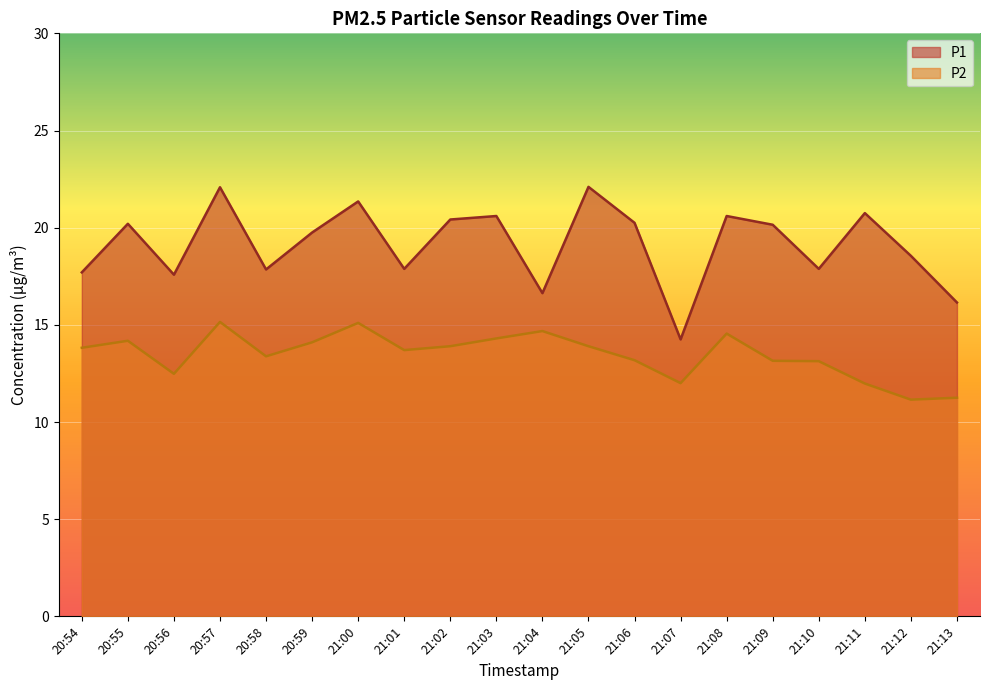

True or false: P2 and P1 cross at least once.

False